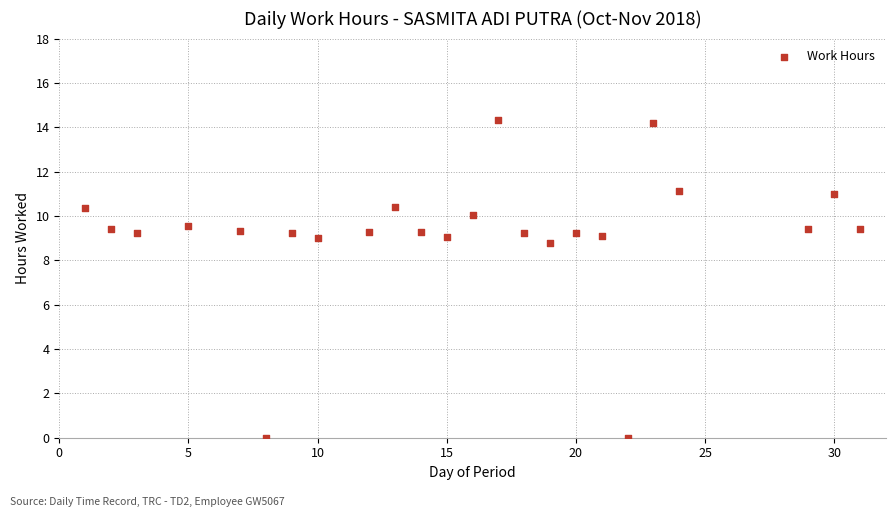

What Y value in the scatter plot is closest to 7?

8.8